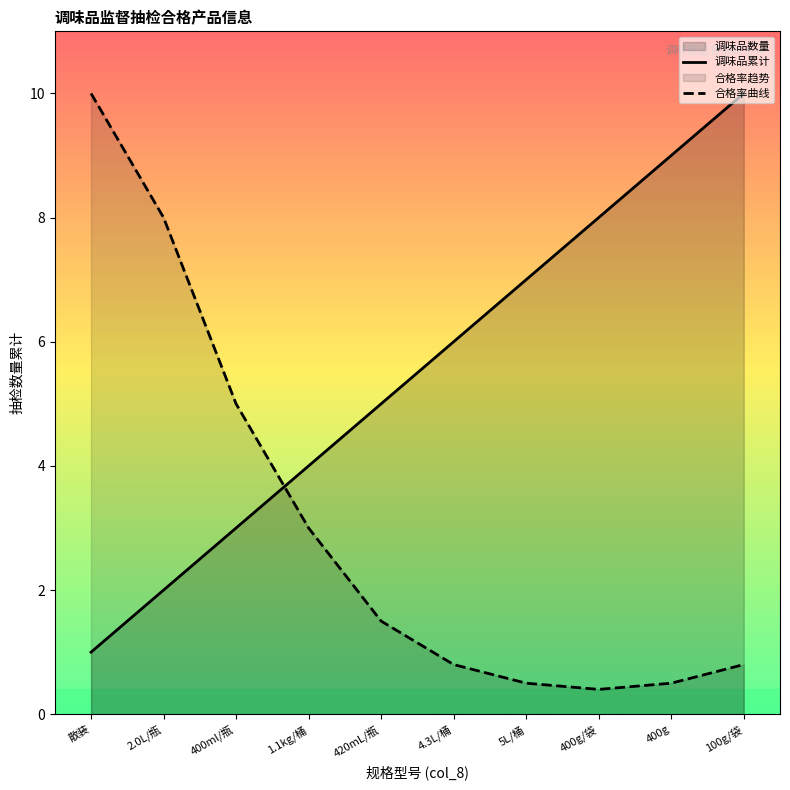

How many data points in 合格率曲线 are less than 1?

5